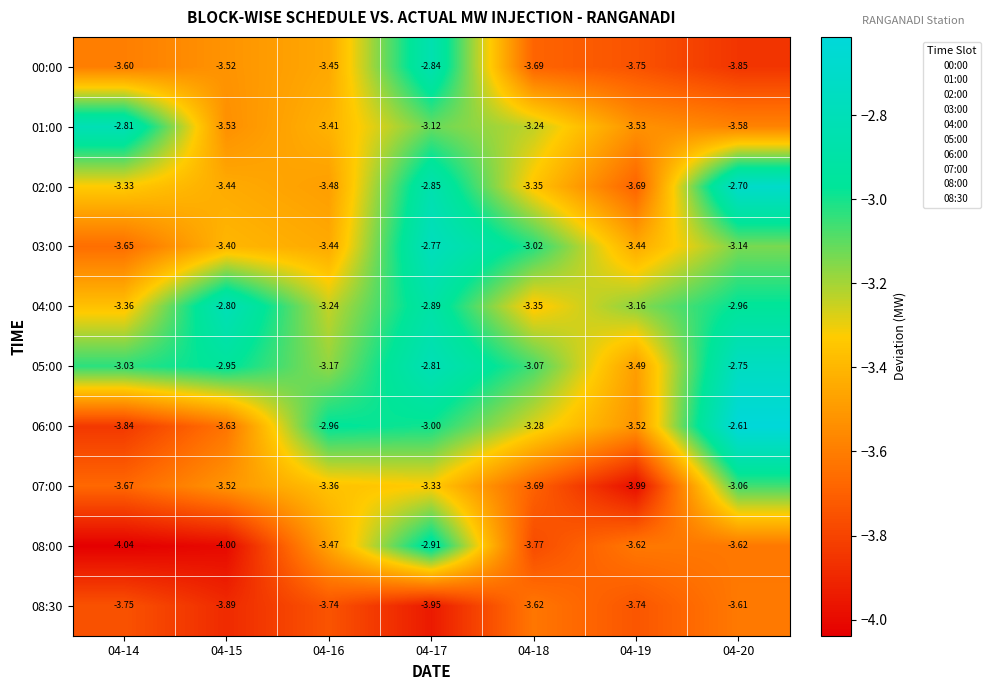

Between 04-14 and 04-20, which series saw the biggest shift?

06:00